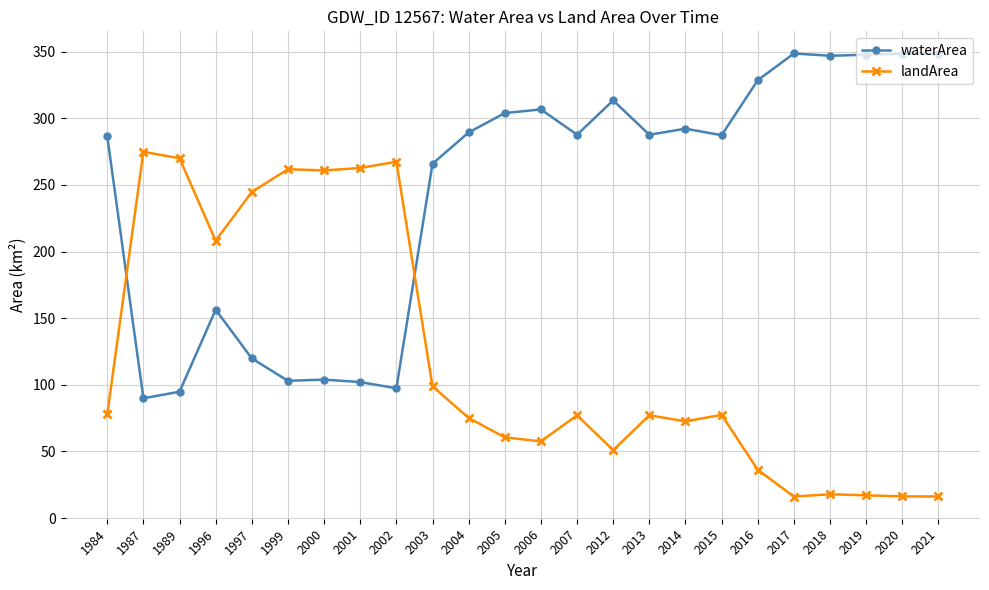

True or false: waterArea and landArea intersect in this chart.

True